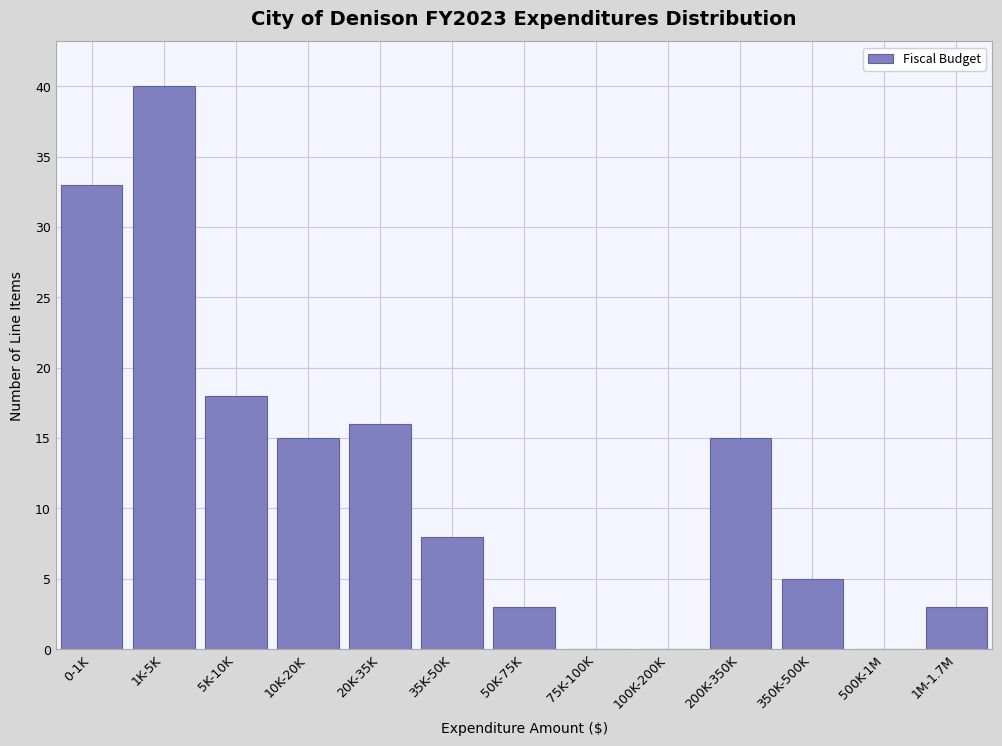

Reading left to right, transcribe all the data shown in this chart.

0-1K=33	1K-5K=40	5K-10K=18	10K-20K=15	20K-35K=16	35K-50K=8	50K-75K=3	75K-100K=0	100K-200K=0	200K-350K=15	350K-500K=5	500K-1M=0	1M-1.7M=3